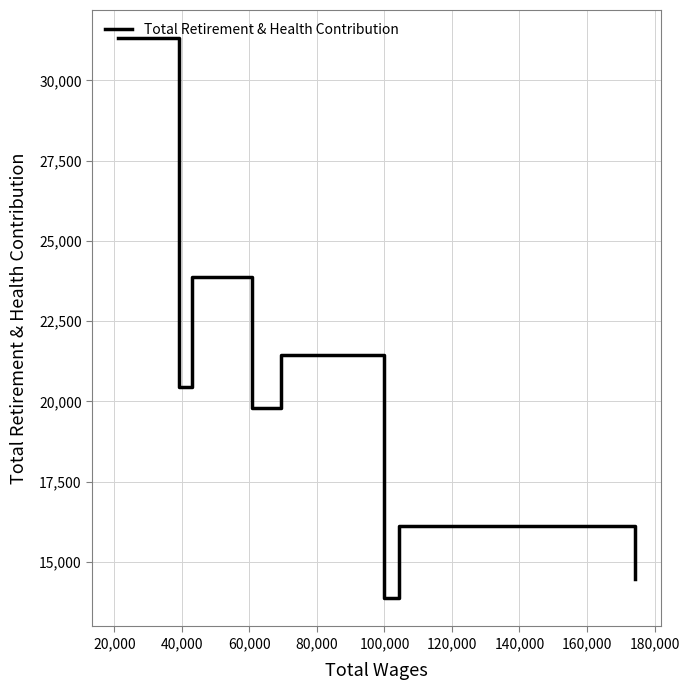

True or false: the data has more than 0 interior local peaks.

True